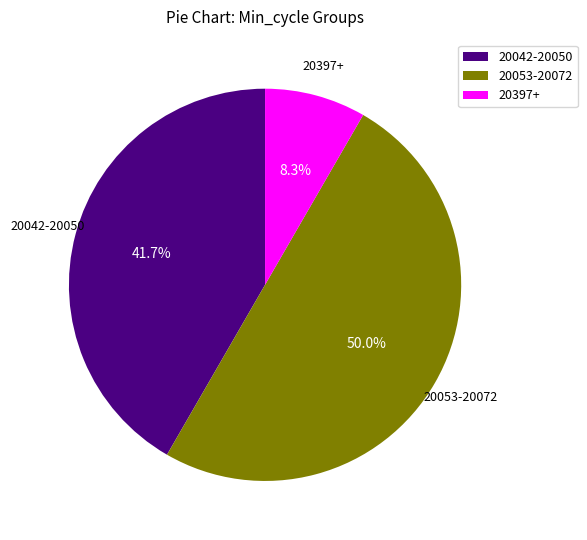

Rank the categories by value from highest to lowest.

20053-20072, 20042-20050, 20397+